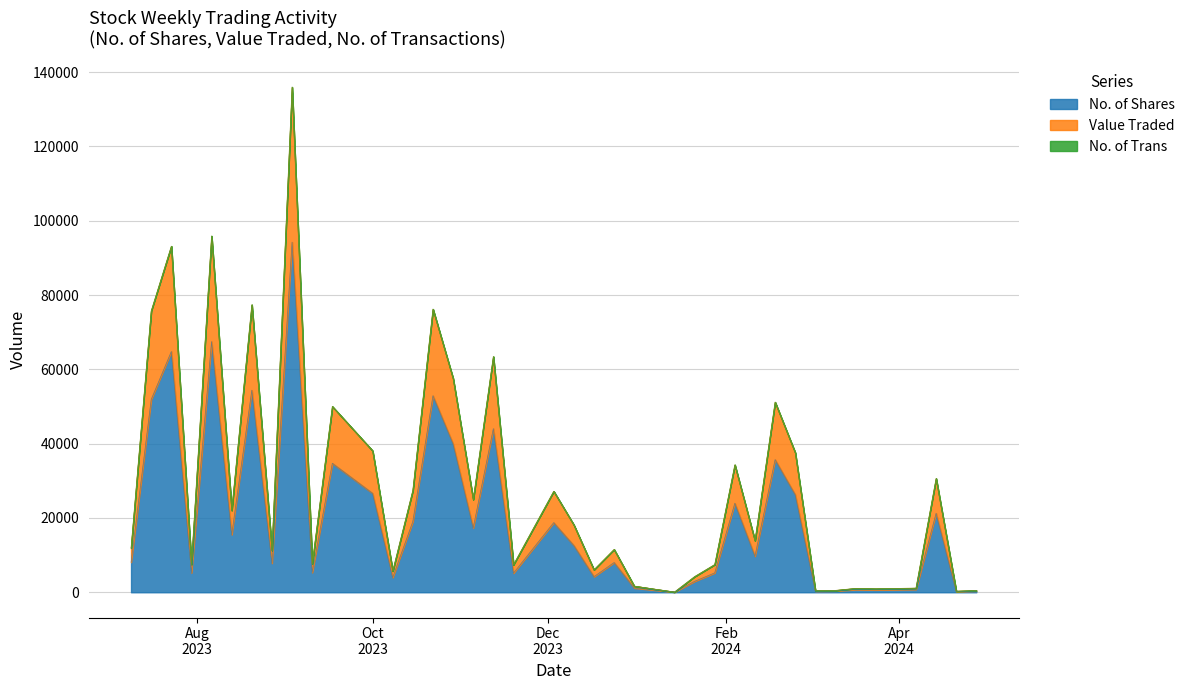

Which series changed the most between 17/12/2023 and 09/07/2023?

No. of Shares